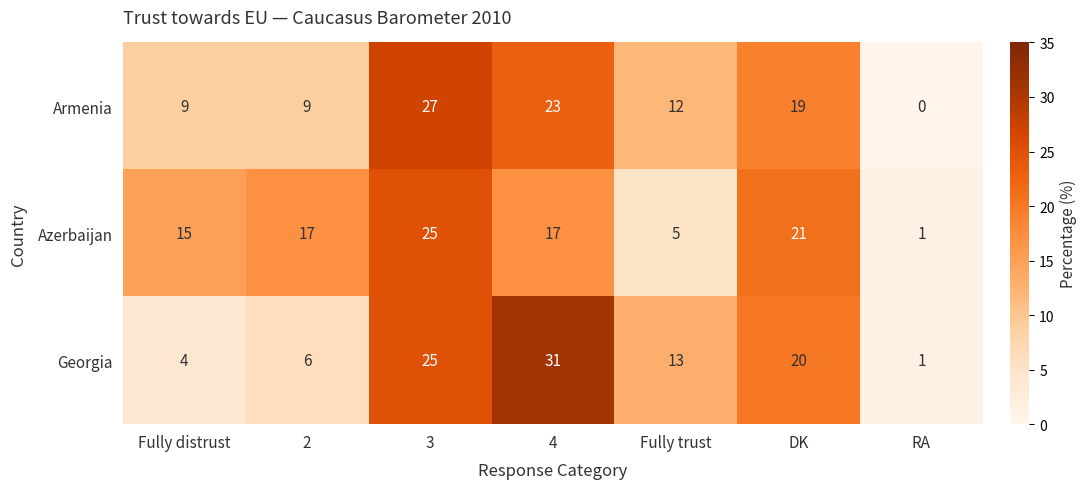

At which label does Armenia reach its peak?

3